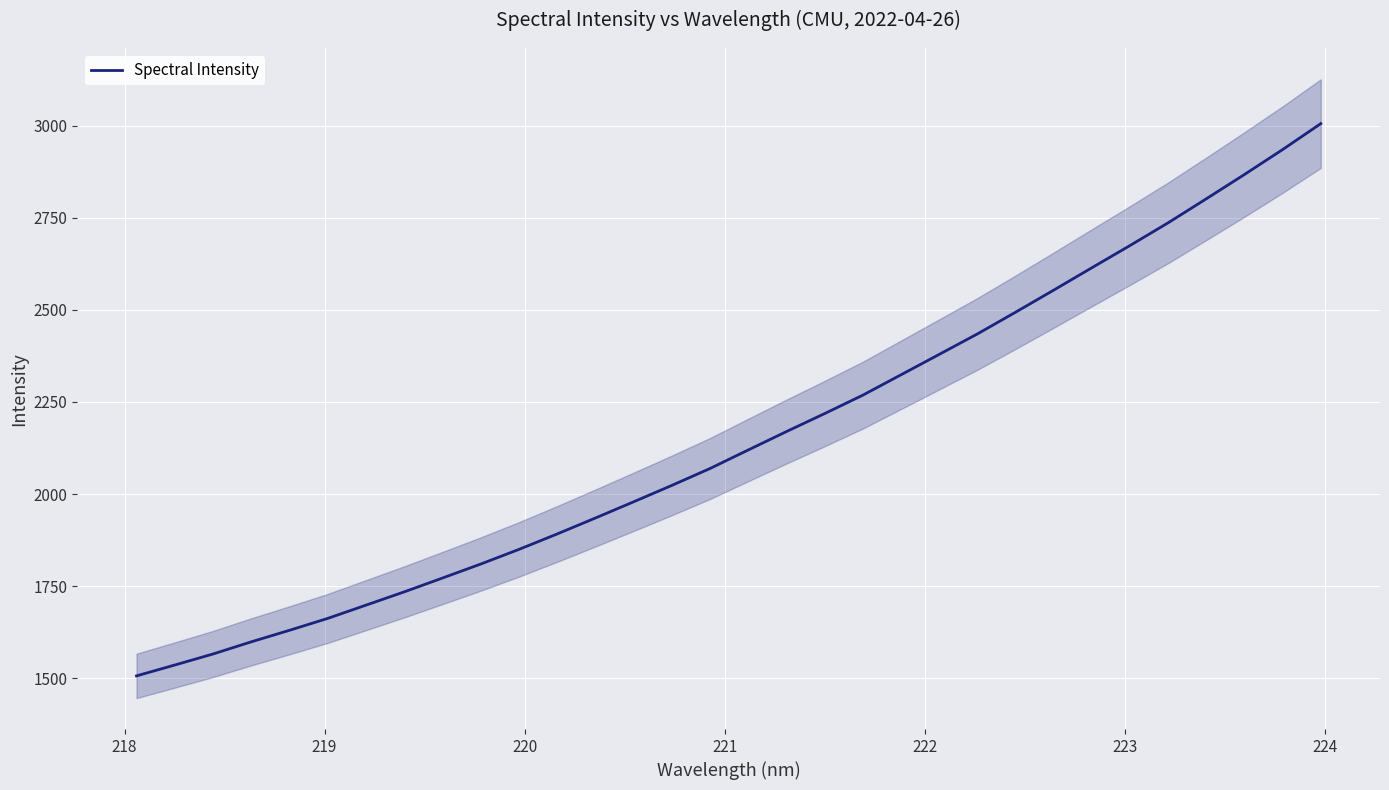

What is the maximum value for Spectral Intensity?

3005.4